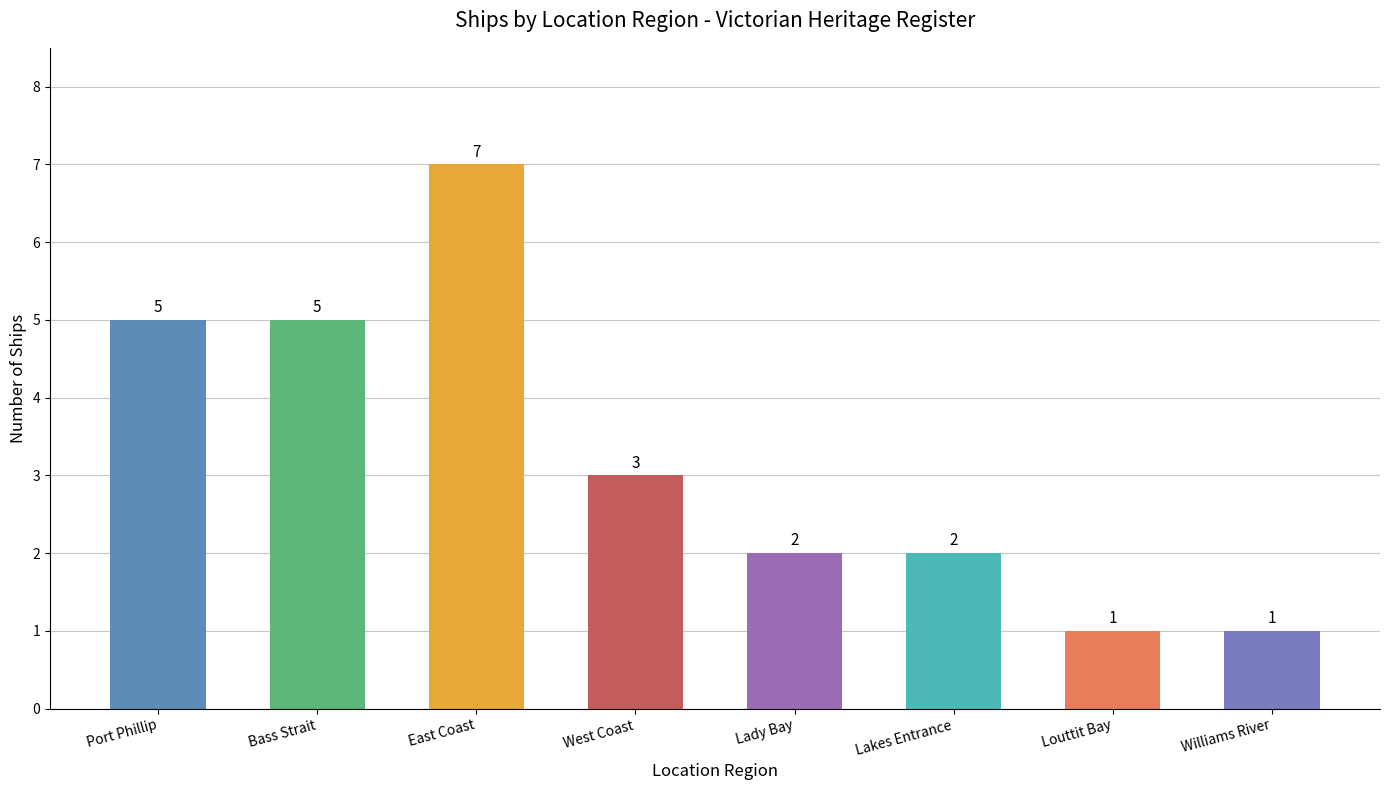

Between West Coast and Louttit Bay, which is larger?

West Coast